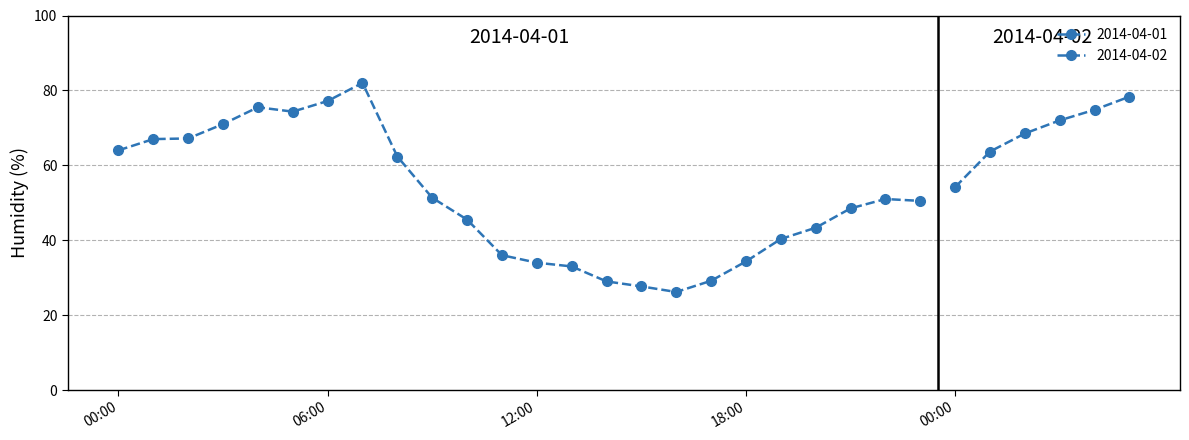

Approximately how many times larger is the value at 13:00 compared to 14:00?

1.1